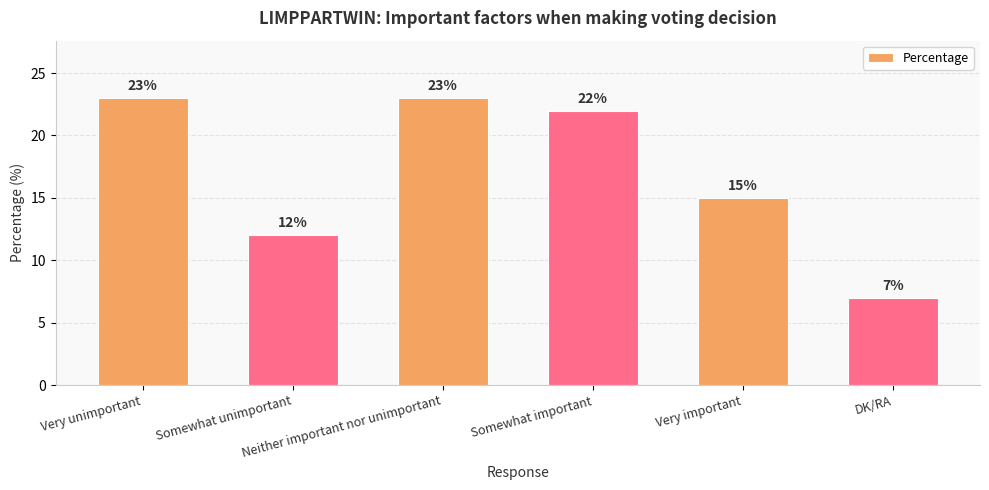

Does the chart contain any negative values?

No